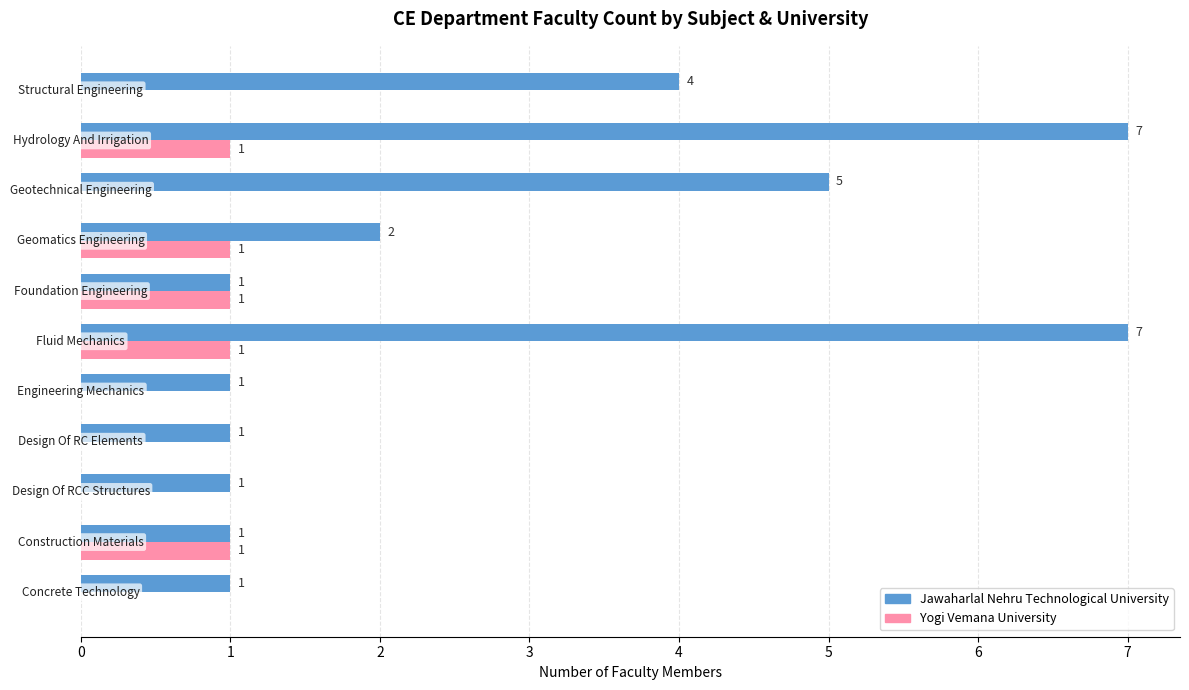

How many Yogi Vemana University values are between 0 and 1?

11